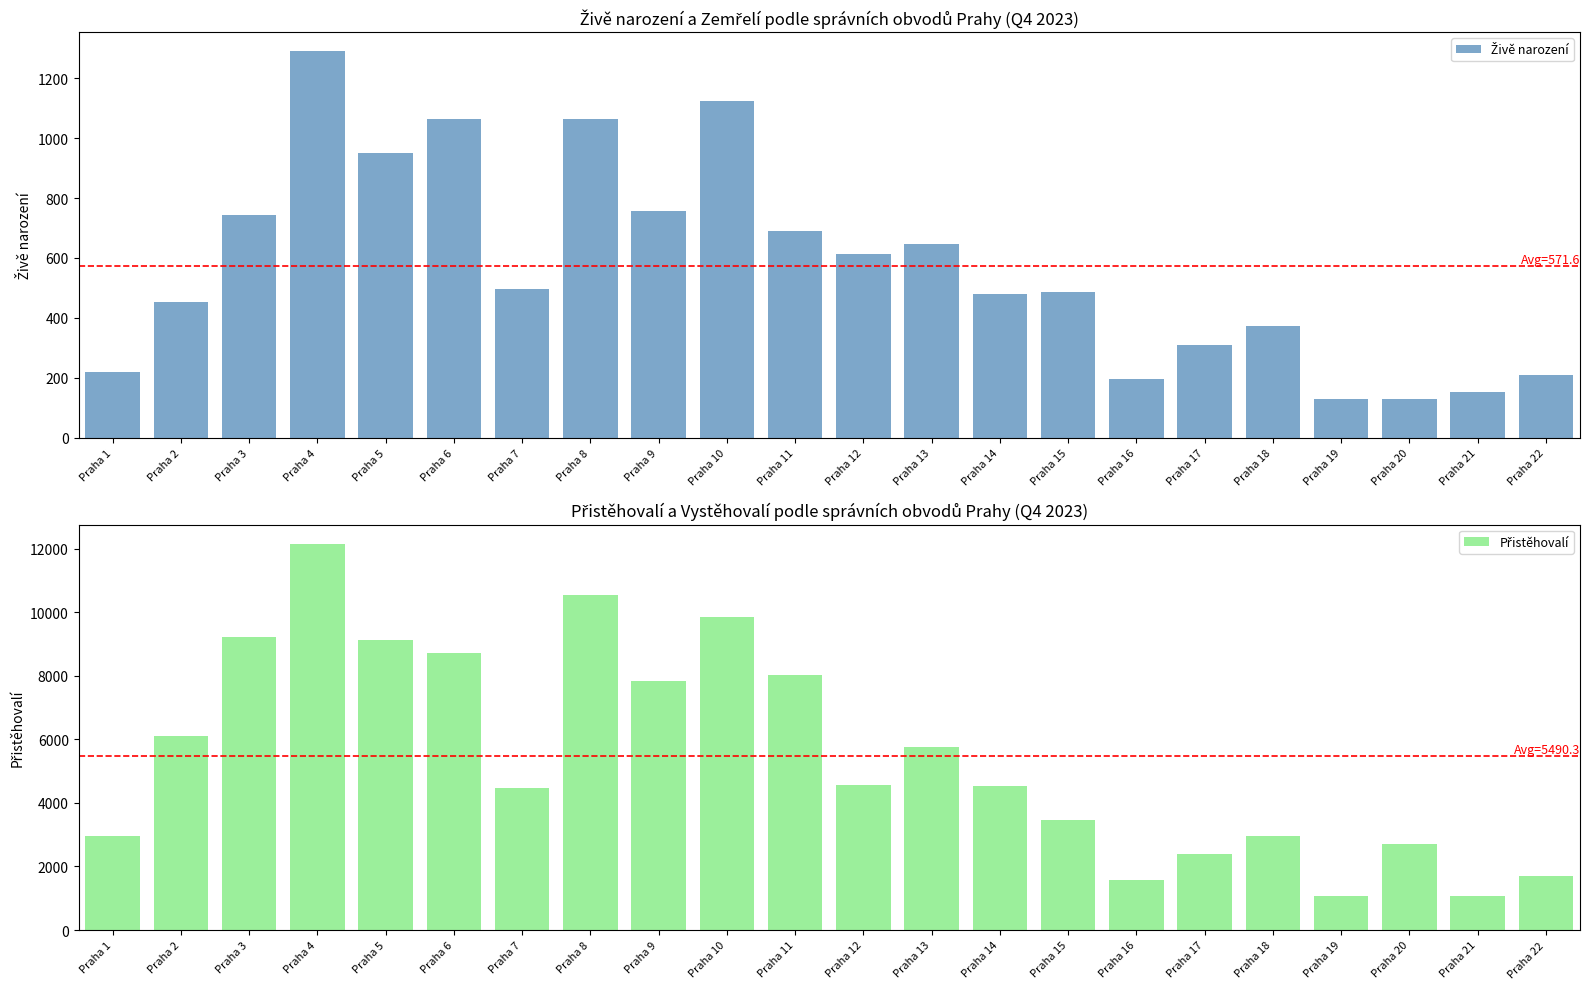

Rank the series by their maximum value, from highest to lowest.

Přistěhovalí, Živě narození